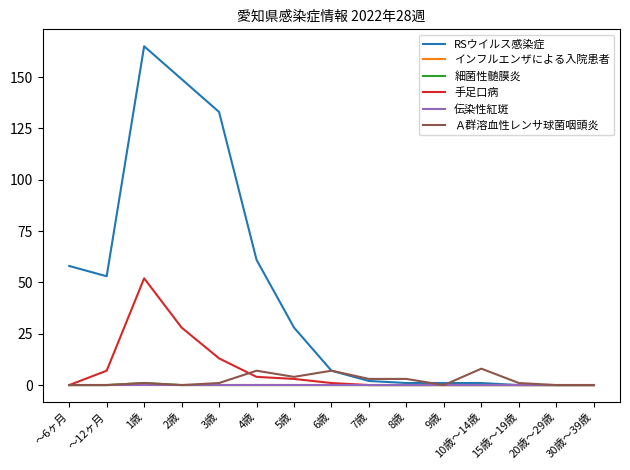

Is this an area chart (filled region under the line)?

No